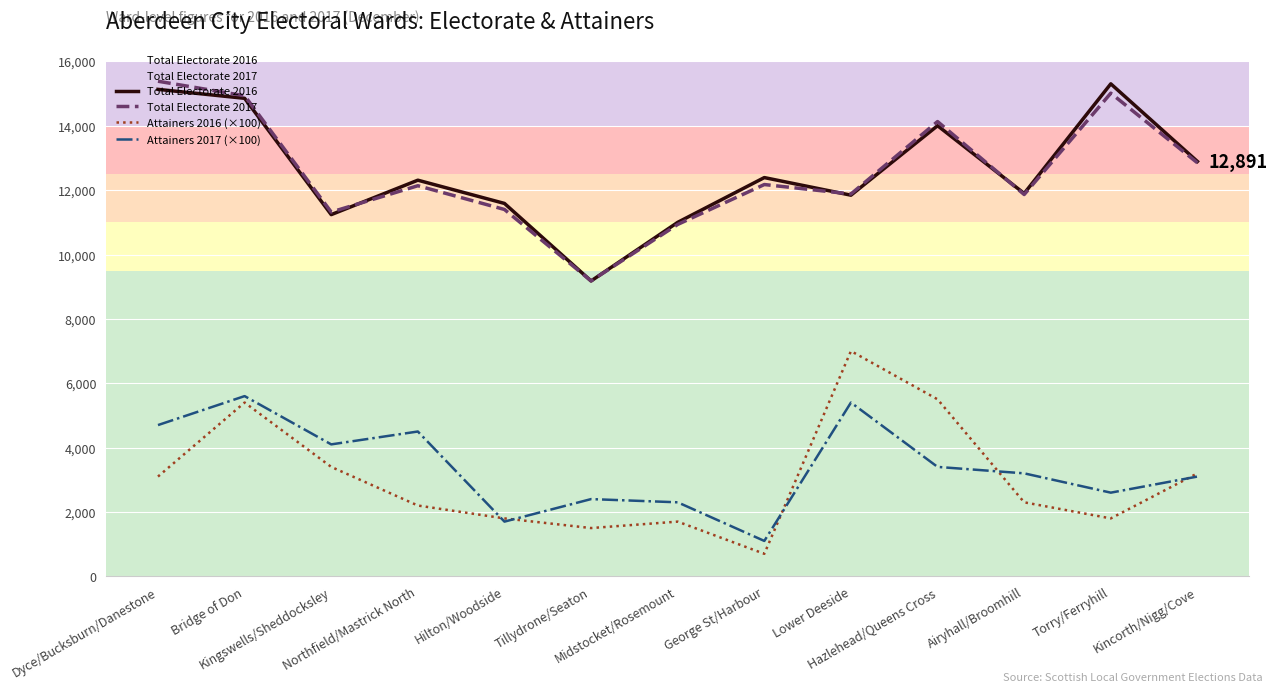

At how many categories does at least one series exceed 14581?

3